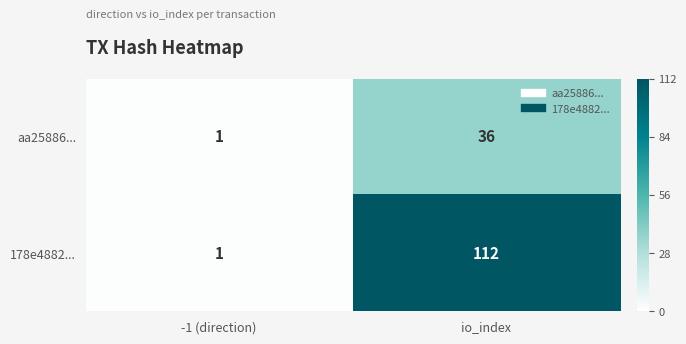

At which label is aa25886... closest to 18?

-1 (direction)